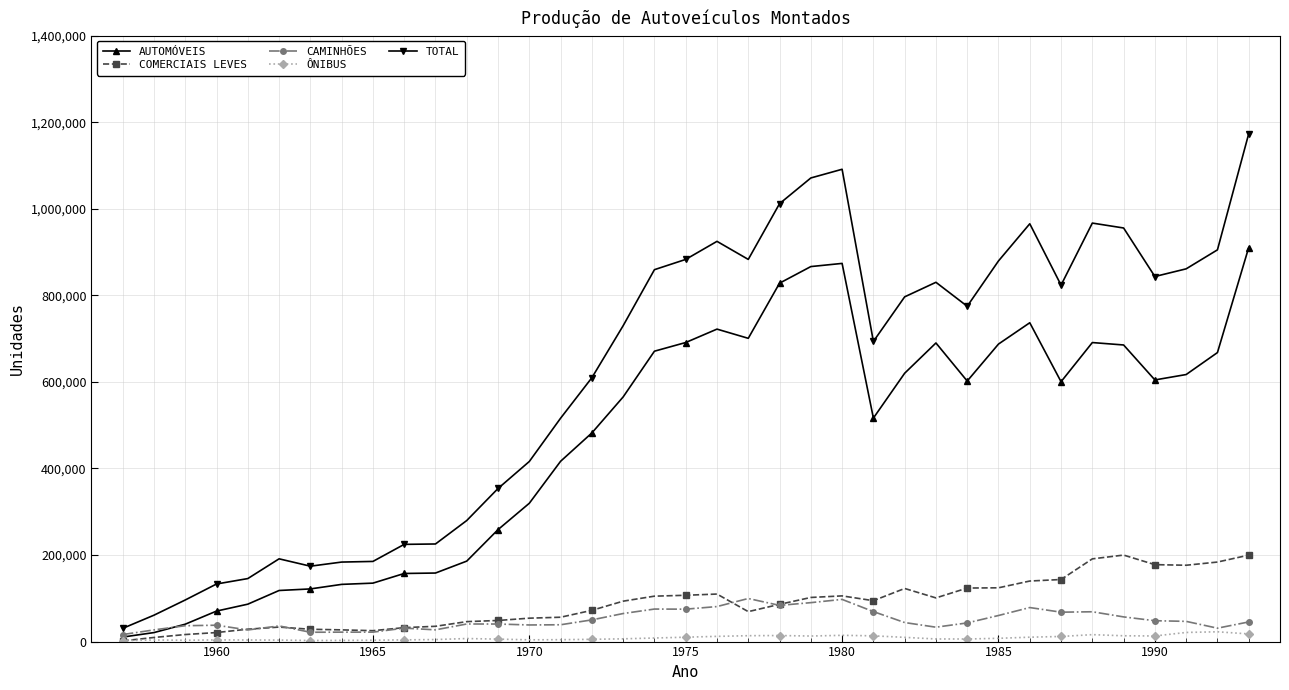

True or false: COMERCIAIS LEVES and TOTAL cross at least once.

False